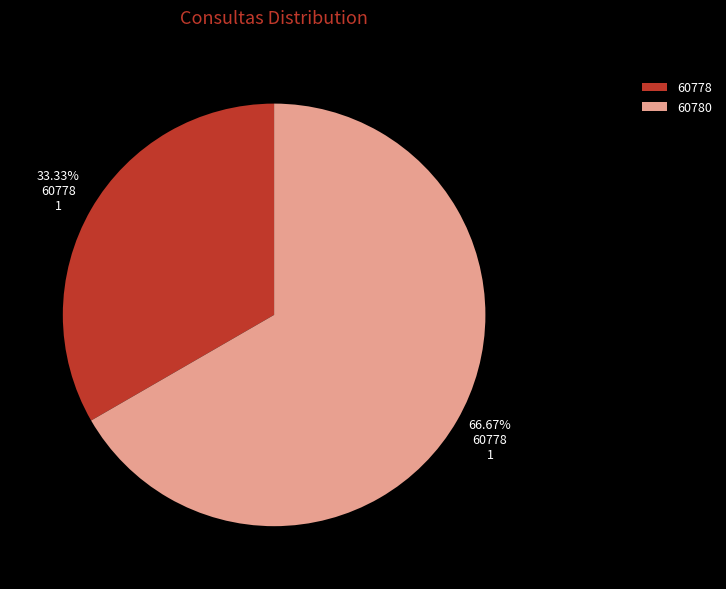

Is there any slice that represents more than half of the pie?

Yes